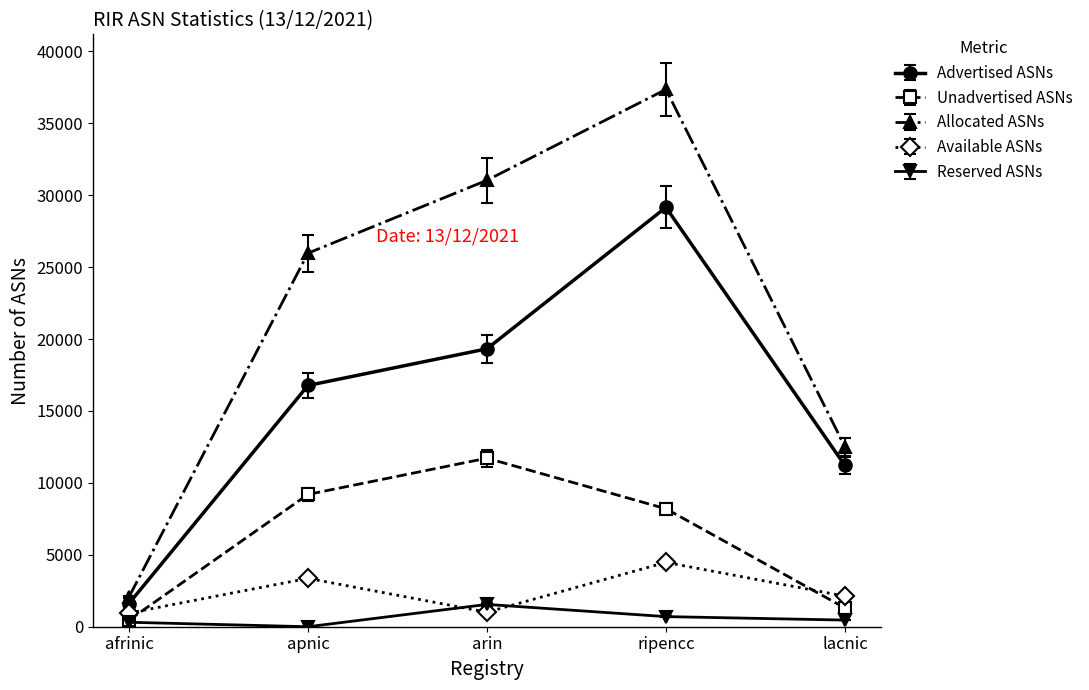

True or false: Unadvertised ASNs and Allocated ASNs cross at least once.

False